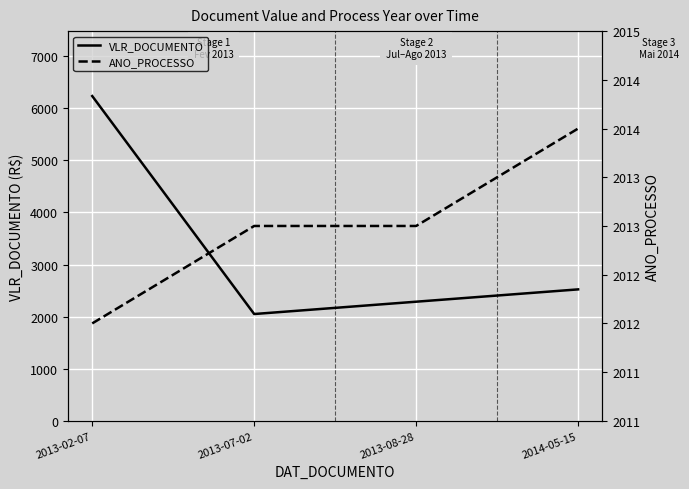

What is the label of the 2nd point from the right?

2013-08-28